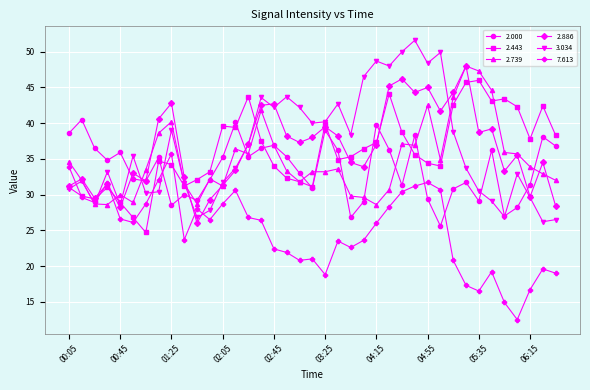

True or false: 2.886 has more than 0 interior local peaks.

True